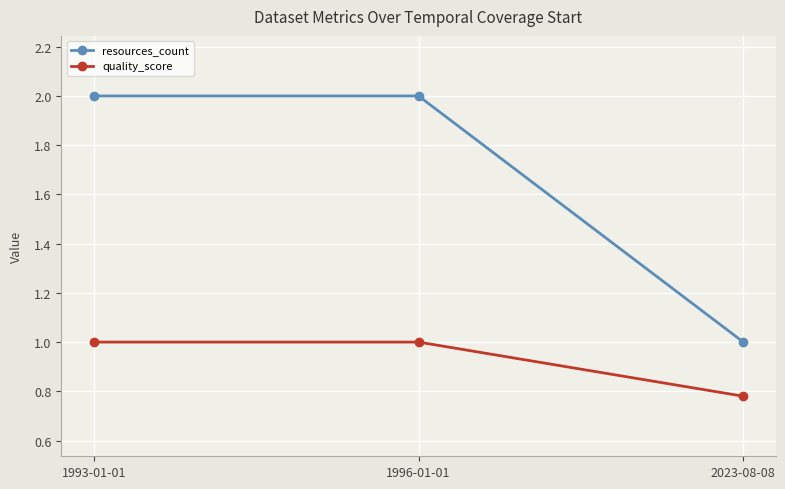

Which series has the largest total across all categories?

resources_count